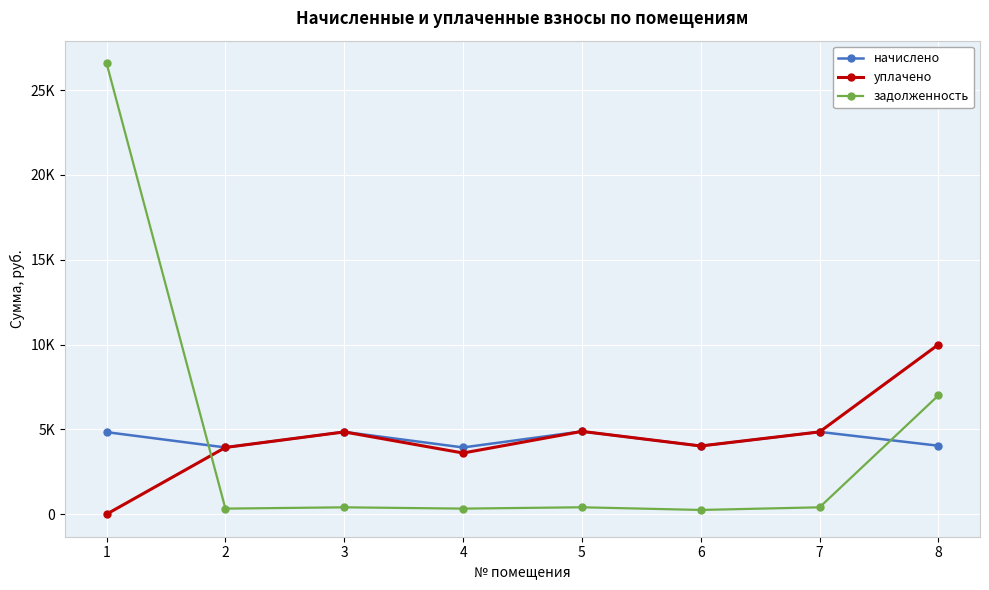

What are all the series names shown in the legend?

начислено, уплачено, задолженность